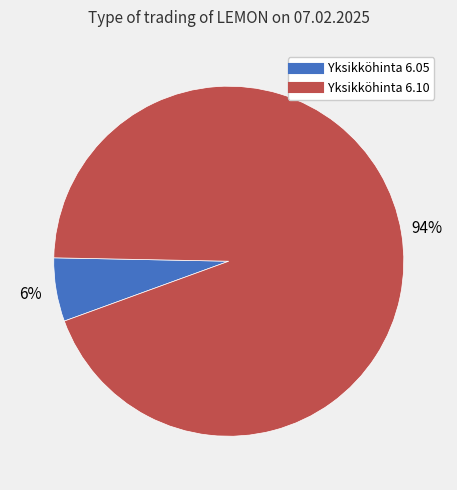

Count the number of slices in the pie.

2